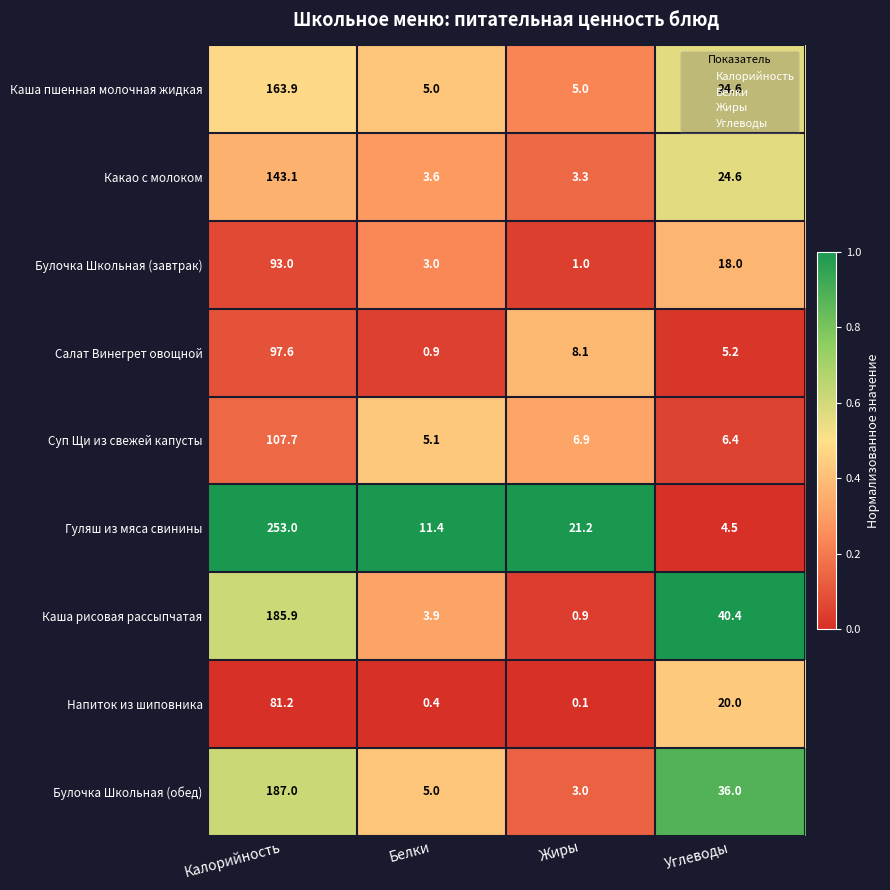

How many categories are shown in the chart?

4